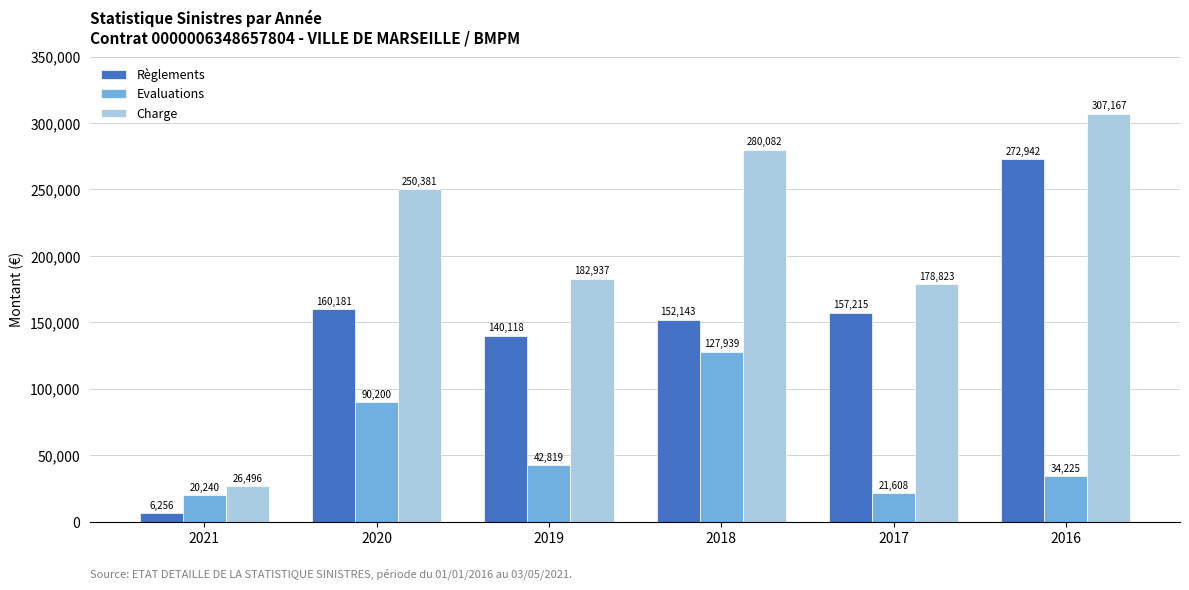

List the series in order of their peak value, highest first.

Charge, Règlements, Evaluations